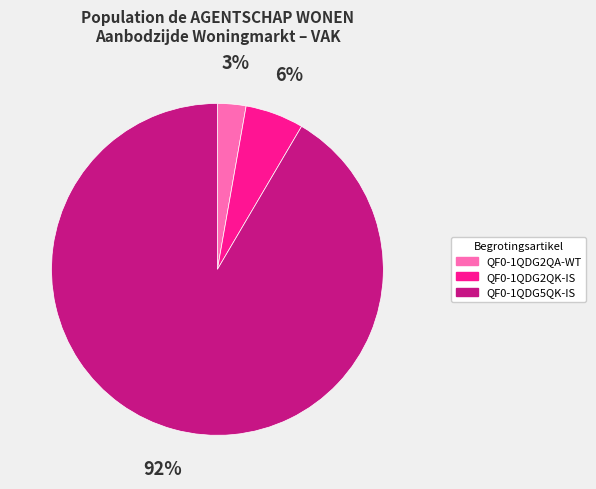

Between QF0-1QDG2QK-IS and QF0-1QDG5QK-IS, which is larger?

QF0-1QDG5QK-IS